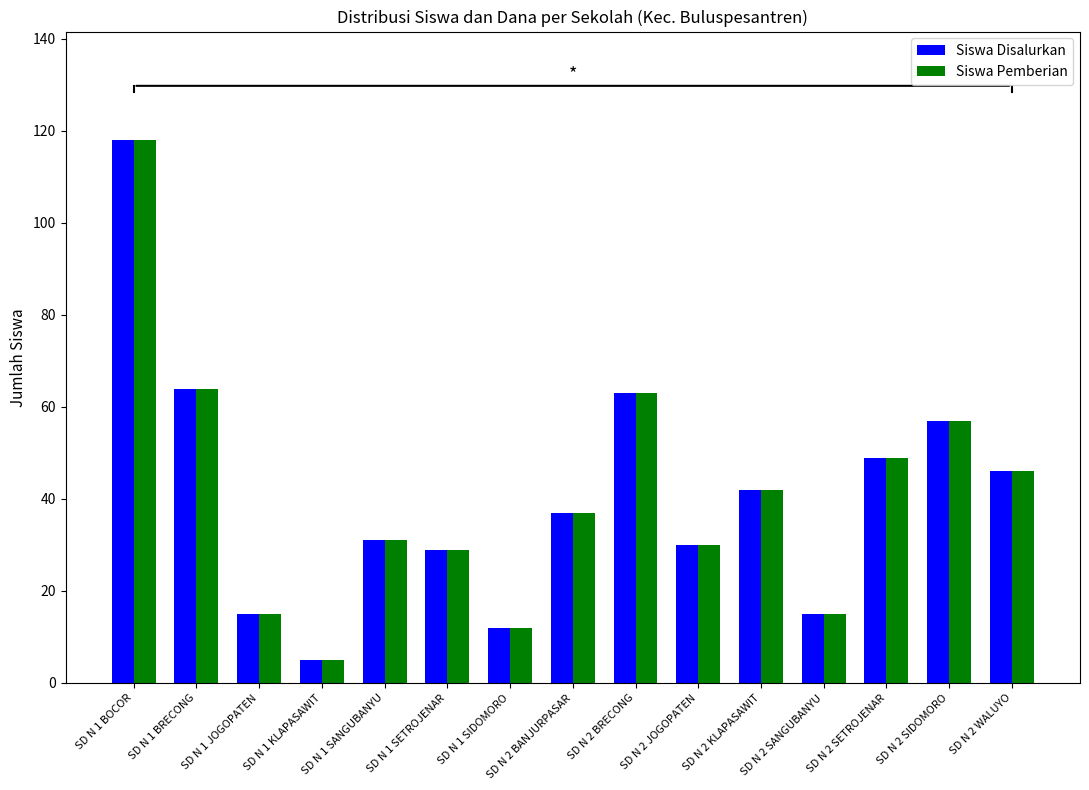

What is the maximum value for Siswa Pemberian?

118